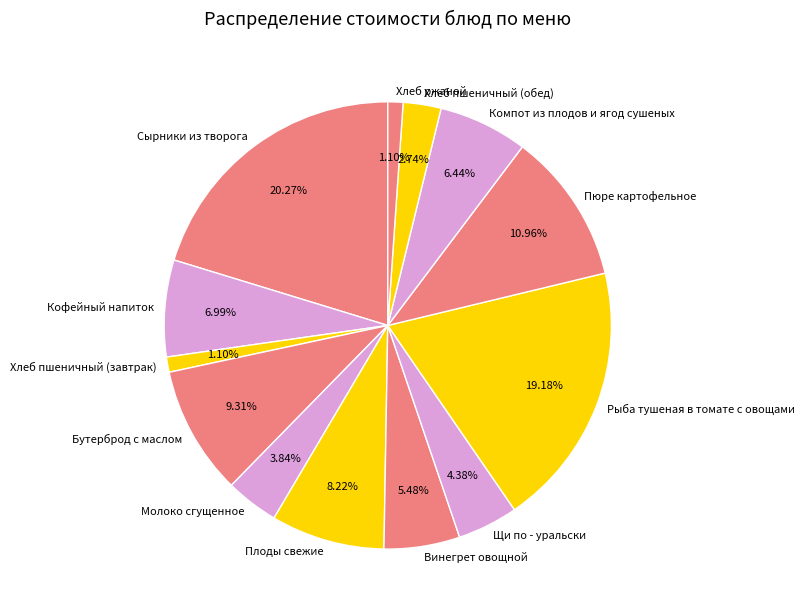

Is it true that Молоко сгущенное is 4% of the pie?

True